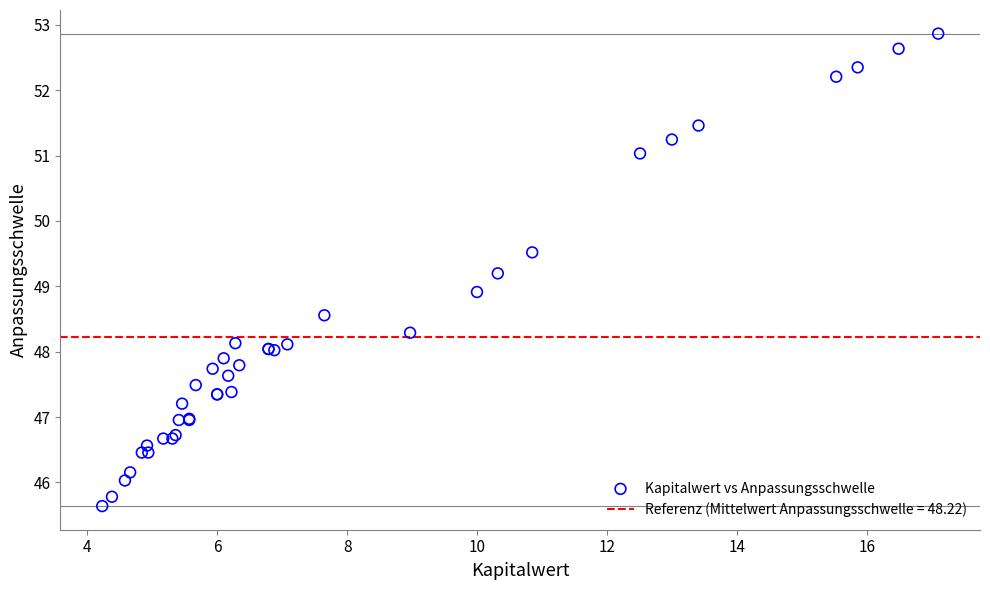

What Y value in the scatter plot is closest to 49?

48.9